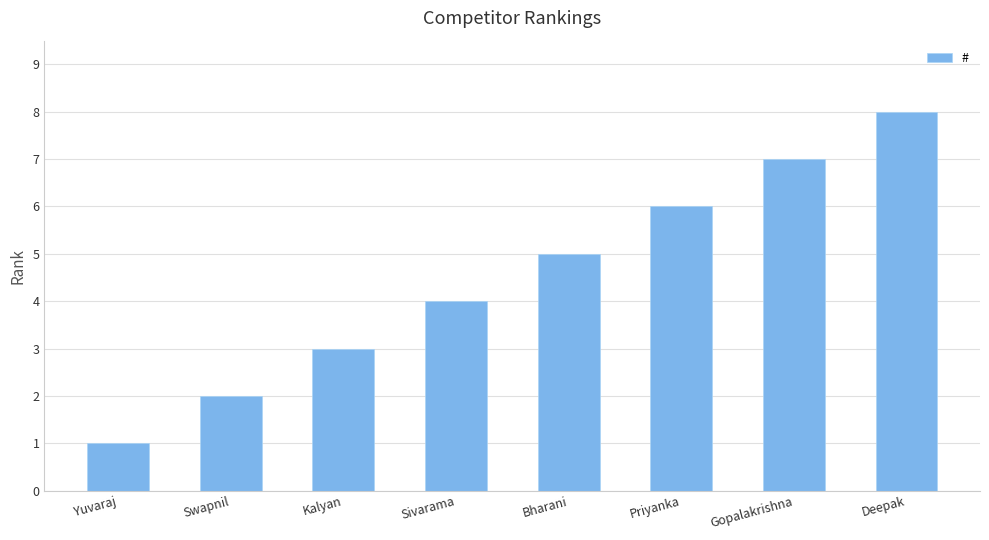

Reading left to right, list all the values displayed in this chart.

Yuvaraj=1	Swapnil=2	Kalyan=3	Sivarama=4	Bharani=5	Priyanka=6	Gopalakrishna=7	Deepak=8